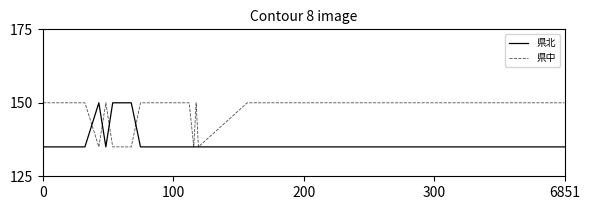

List the series in order of their overall mean, highest first.

県中, 県北